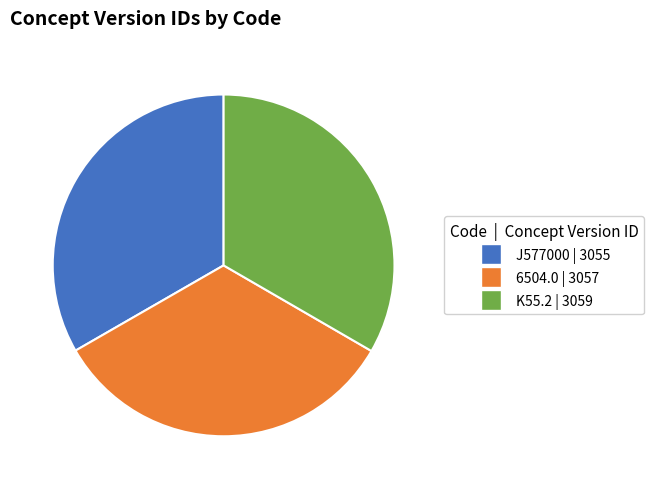

Is there any slice that represents more than half of the pie?

No